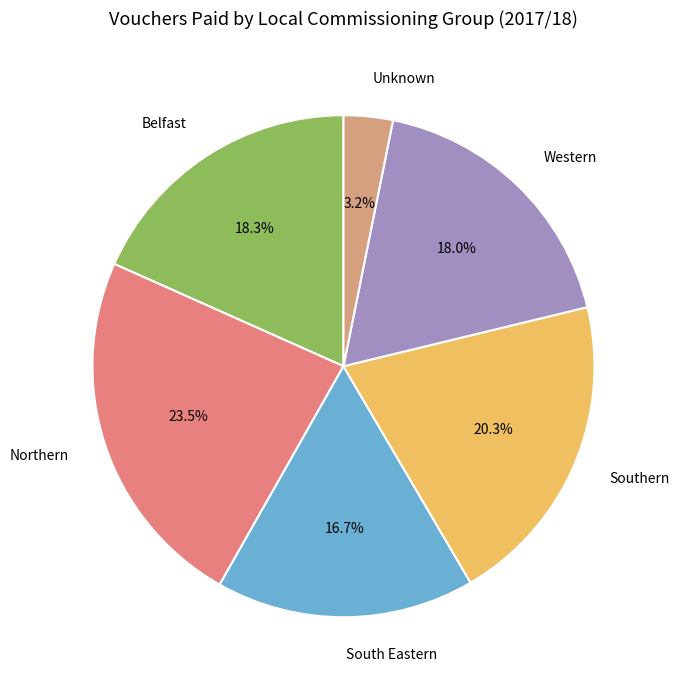

What portion of the pie excludes Western?

82.0%